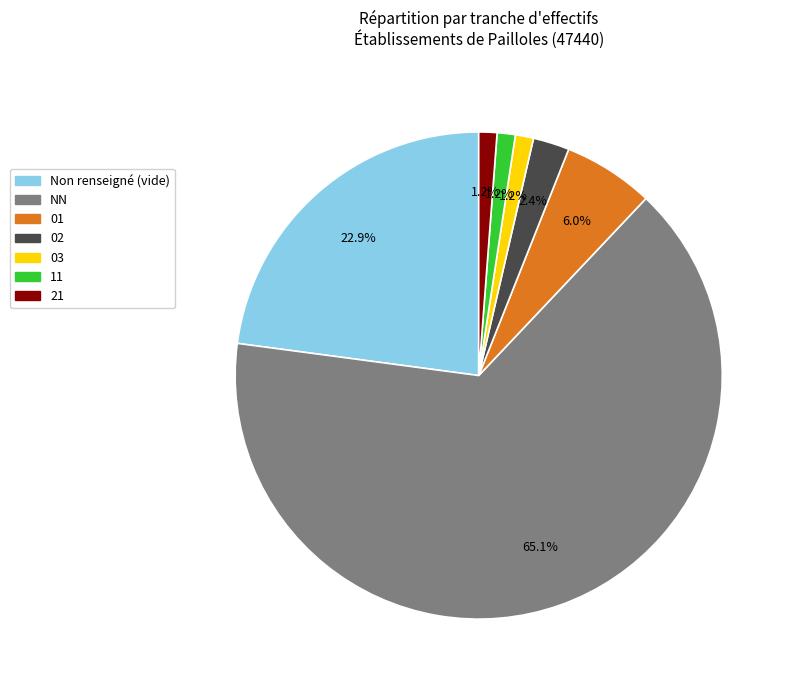

What percentage do 02 and 03 together represent?

3.6%